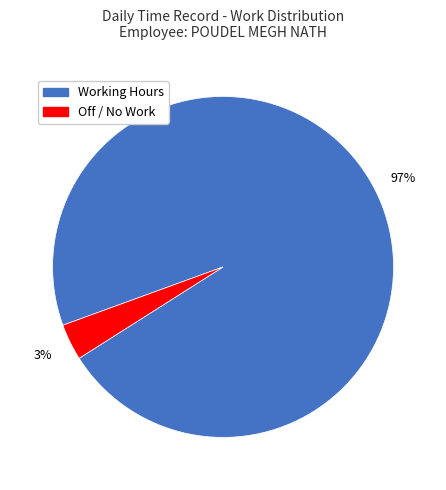

Is there a majority slice in this chart?

Yes